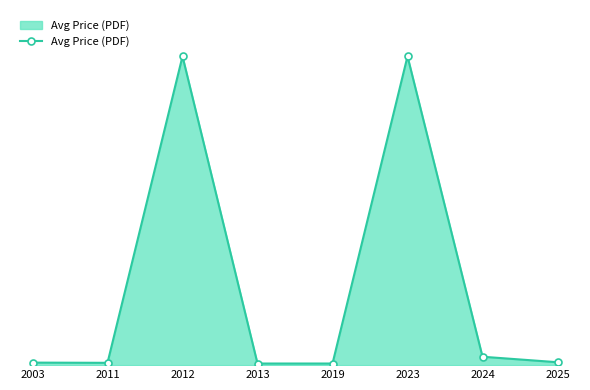

Is this an area chart (filled region under the line)?

Yes